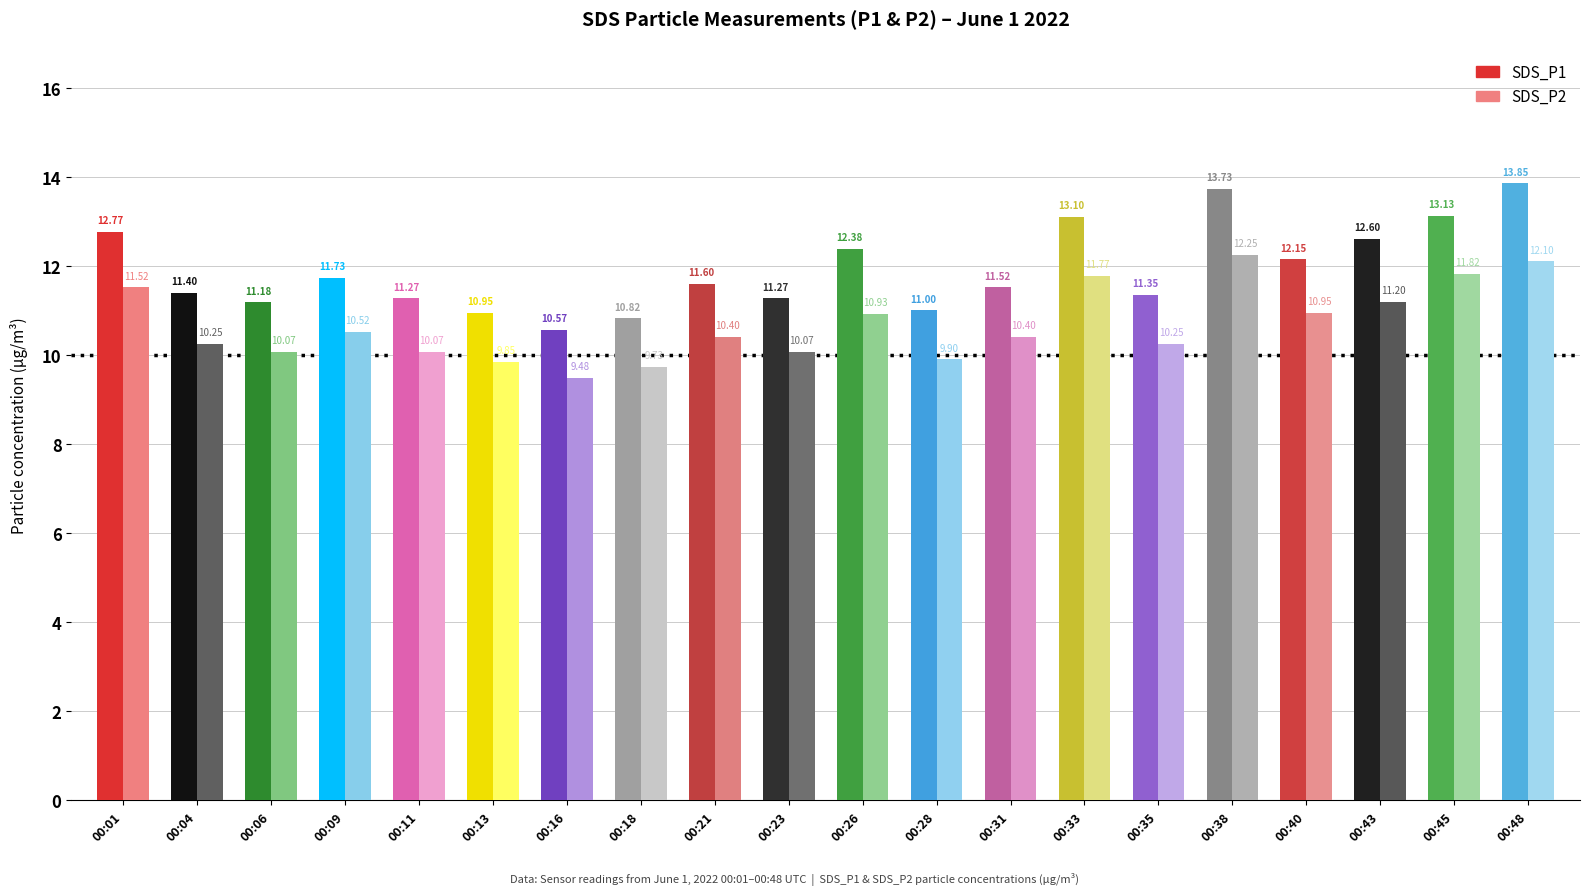

At which label is SDS_P2 closest to 10?

00:06